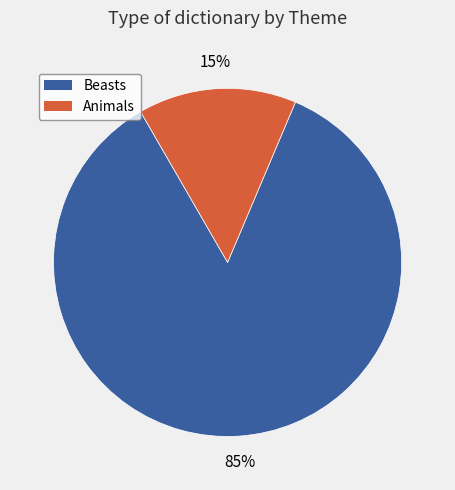

Is there a majority slice in this chart?

Yes